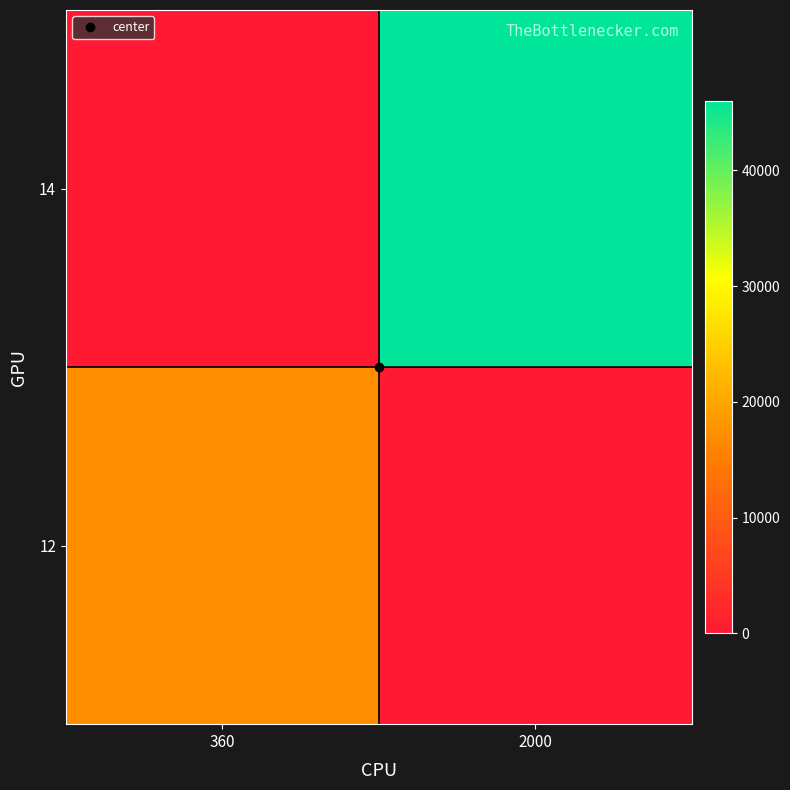

At how many categories does at least one series exceed 31604?

1